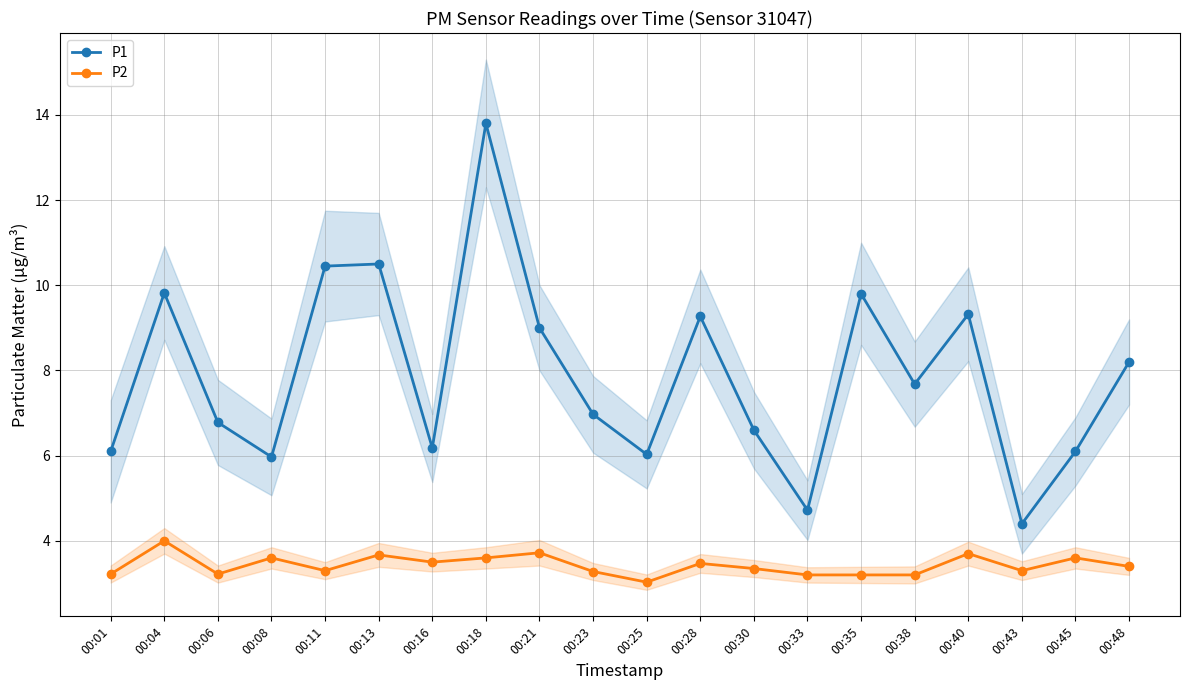

What is the value of the P1 point at the 7th from the left?

6.2